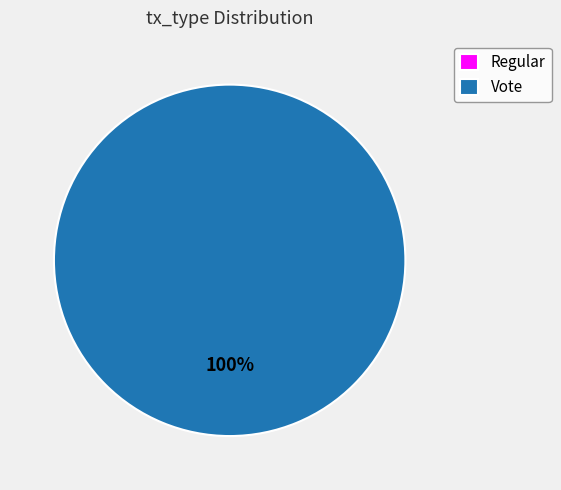

Is it true that Vote is 99% of the pie?

False